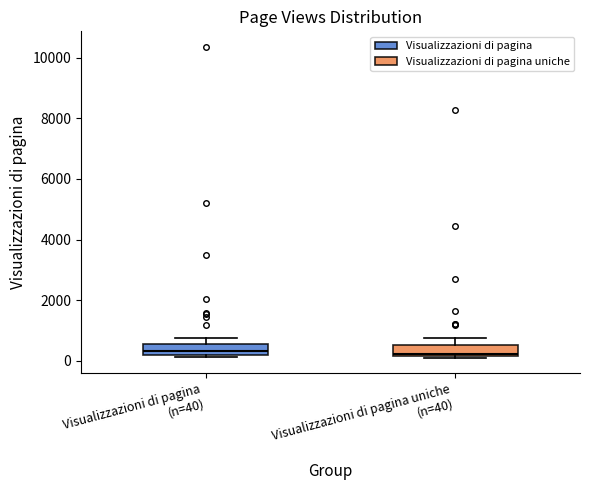

Where is the lower edge of the box for Visualizzazioni di pagina uniche (n=40) on the y-axis? The values are not printed on the chart, so give them approximately, as read against the axis.

200